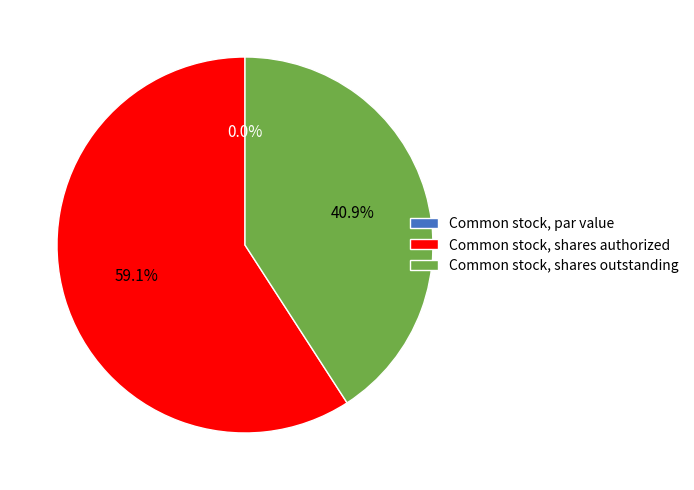

What portion of the pie excludes Common stock, shares authorized?

40.9%